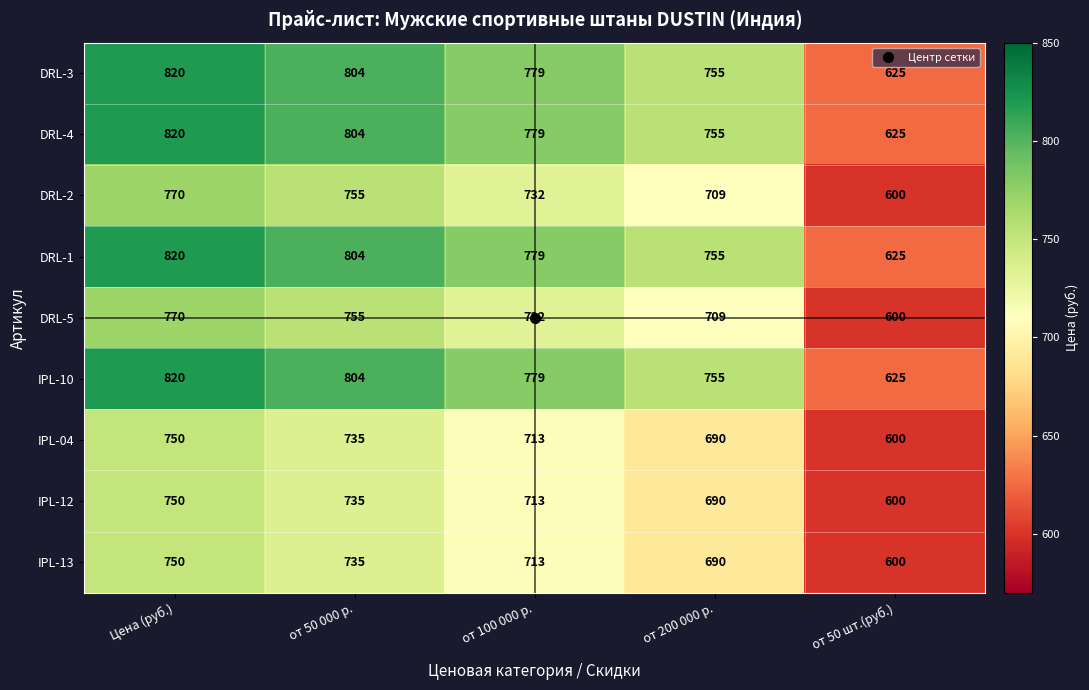

What is the minimum value for IPL-13?

600